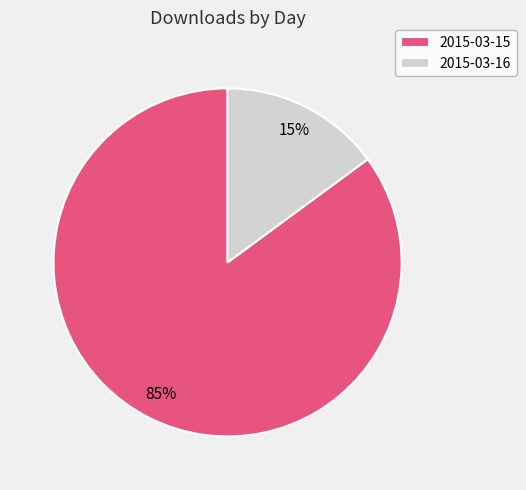

Which has a higher value, 2015-03-15 or 2015-03-16?

2015-03-15